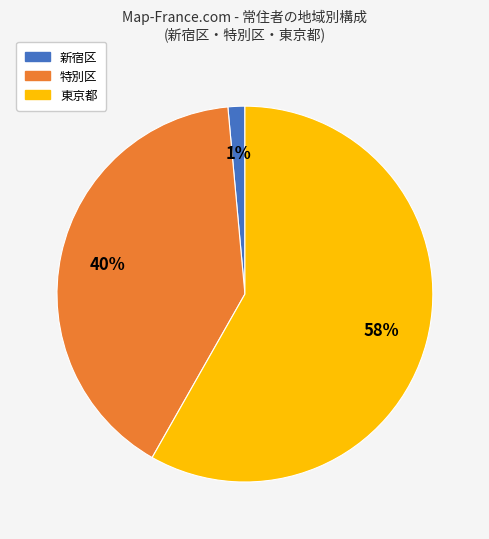

What percentage is the 新宿区 slice, to the nearest percent?

1%